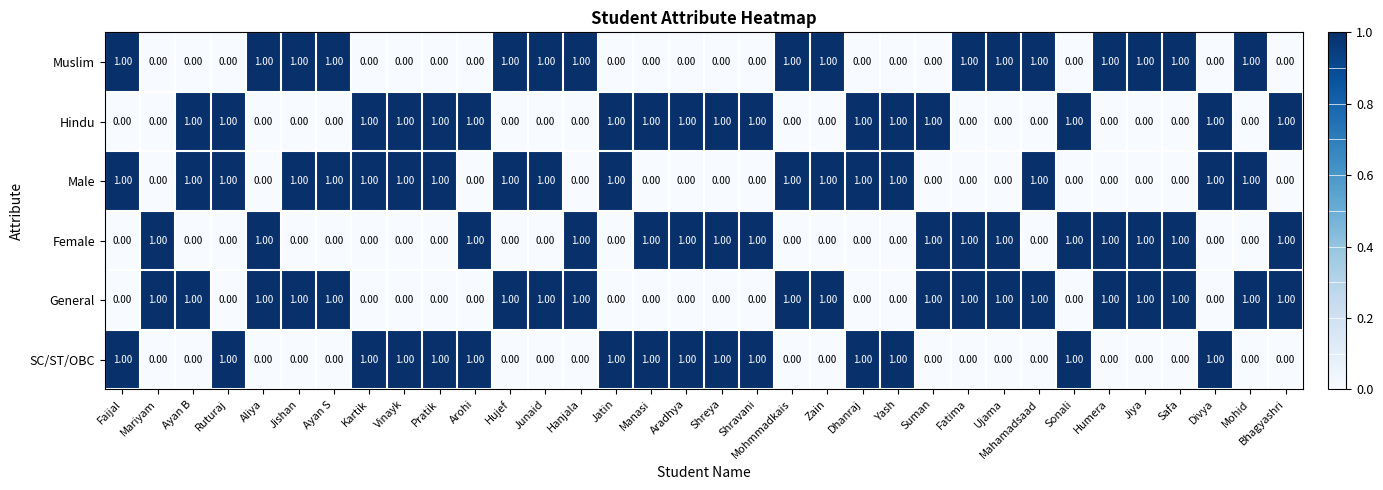

What is the sum of all Female values?

16